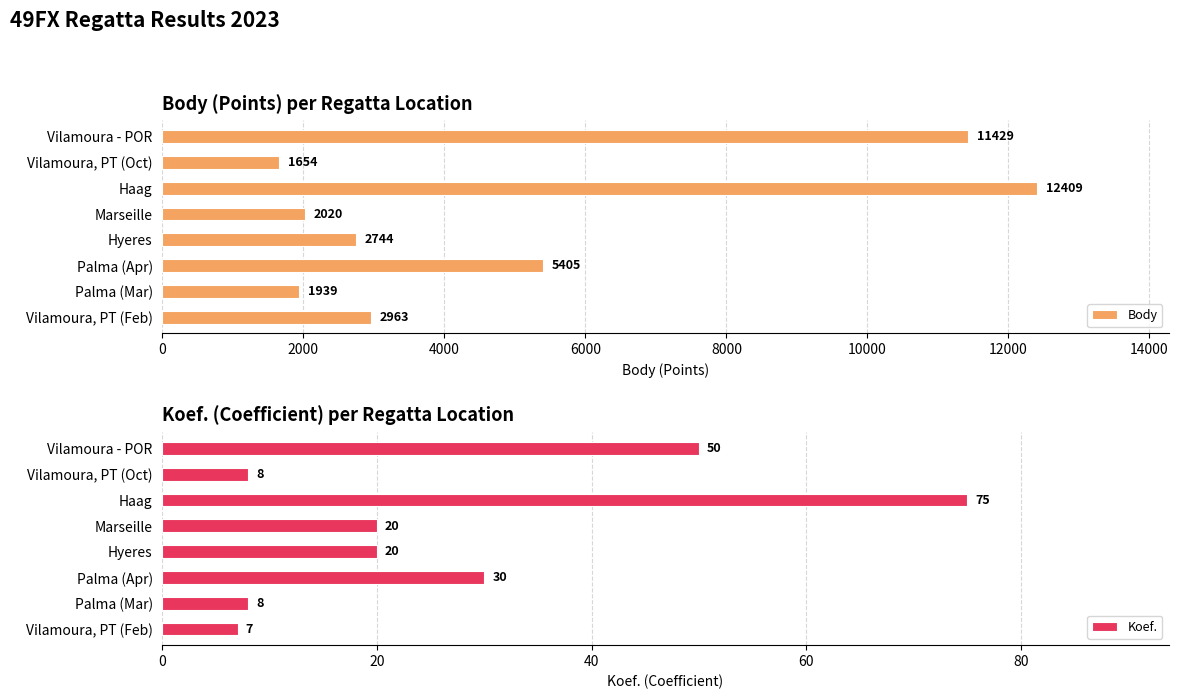

Reading left to right, list all the values displayed in this chart.

Body: 0=11429	2000=1654	4000=12409	6000=2020	8000=2744	10000=5405	12000=1939	14000=2963
Koef.: 0=50	2000=8	4000=75	6000=20	8000=20	10000=30	12000=8	14000=7